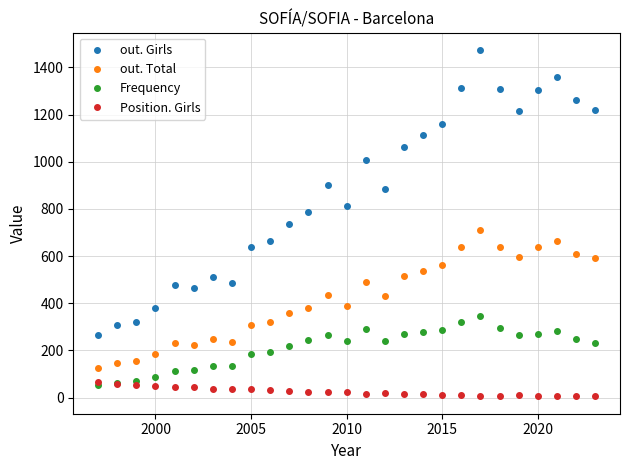

What is the average value of the Frequency series?

213